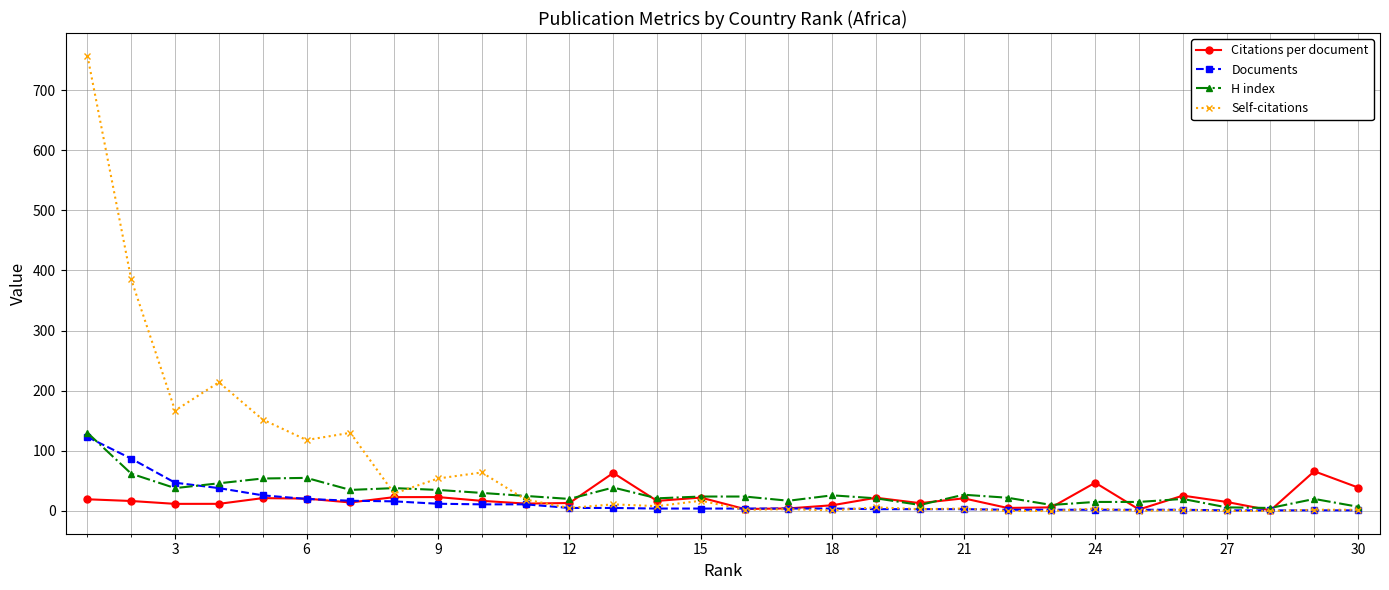

What is the maximum value shown in the chart?

757.0